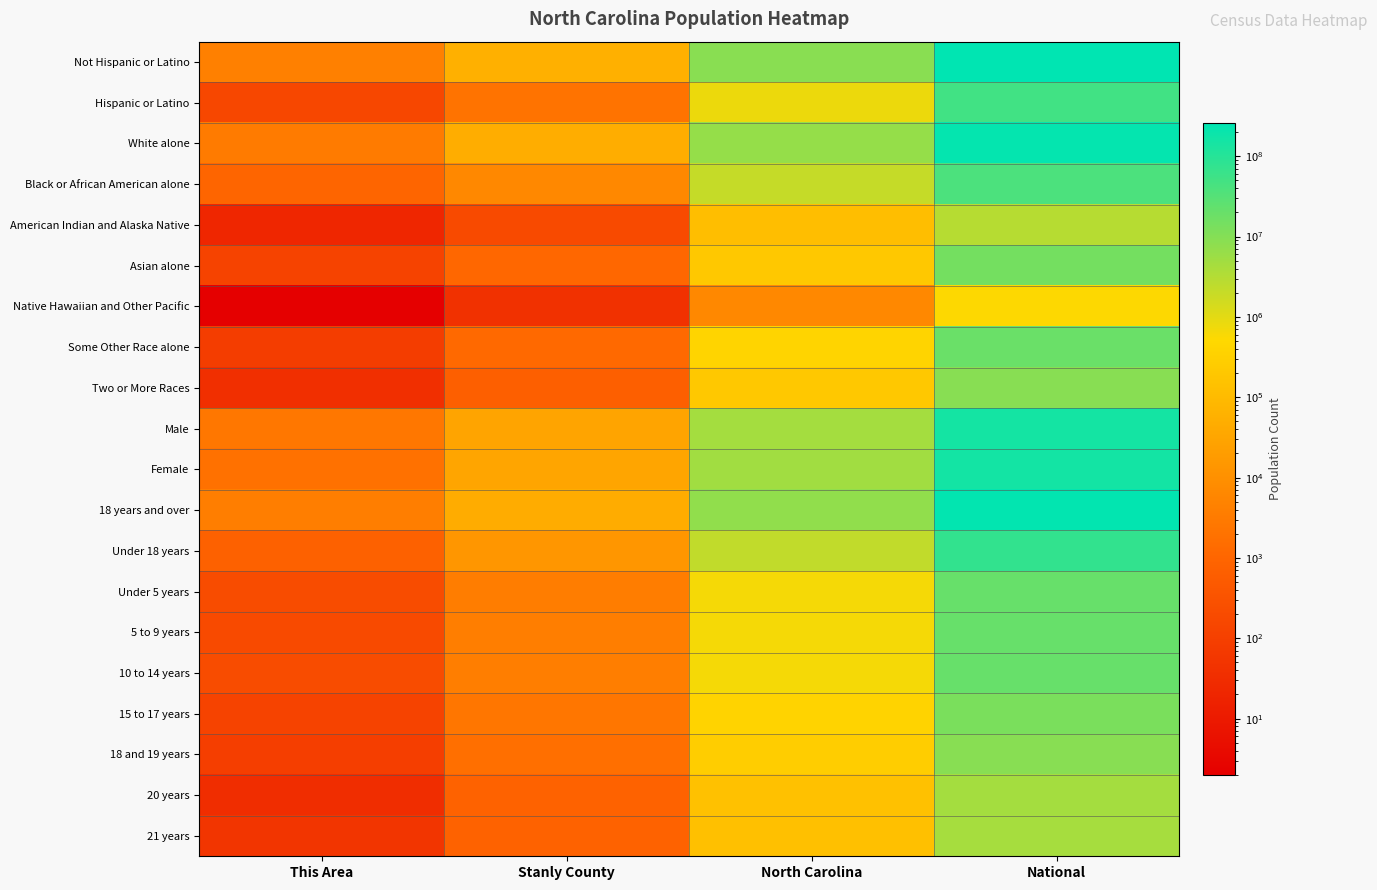

Which category has the highest value across all series?

National